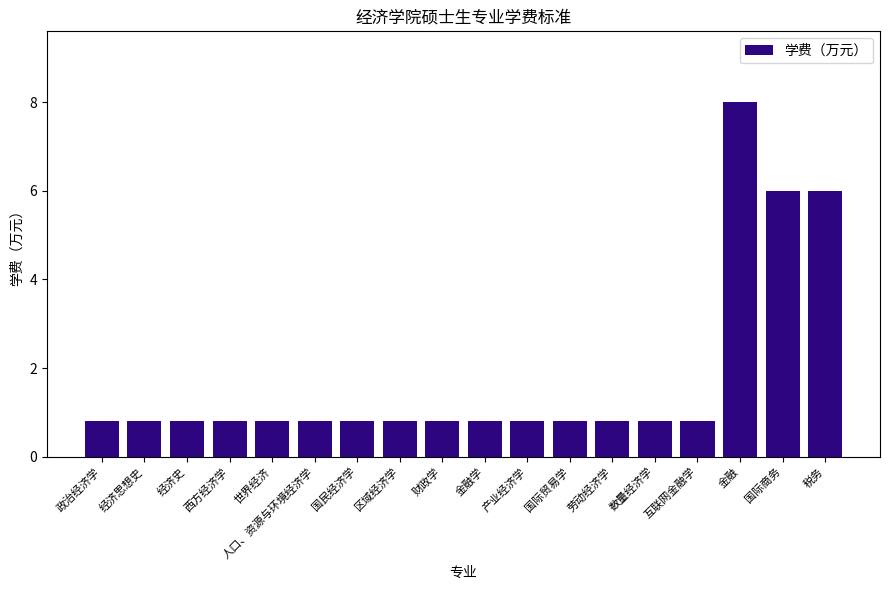

The value at 财政学 is 1.3. True or false?

False